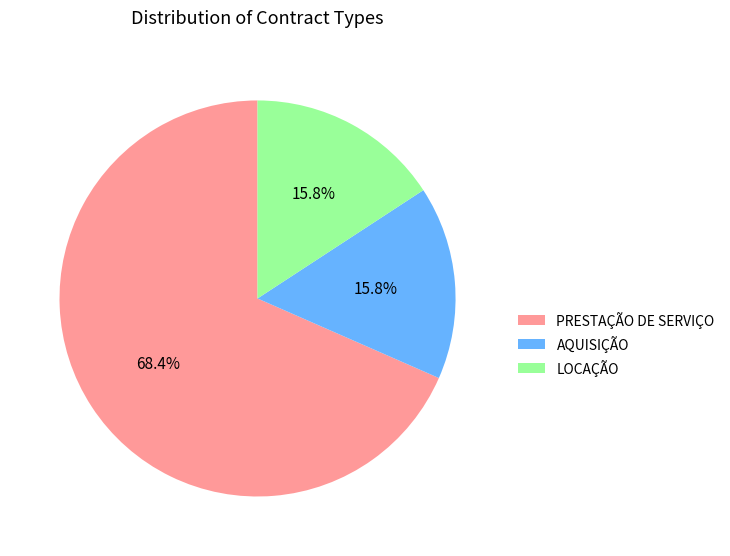

What is the largest slice in the pie chart?

PRESTAÇÃO DE SERVIÇO